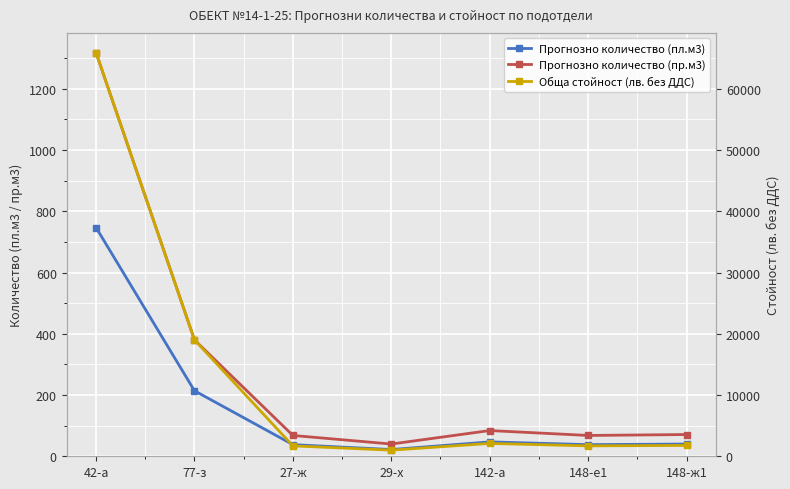

What is the maximum value shown in the chart?

65900